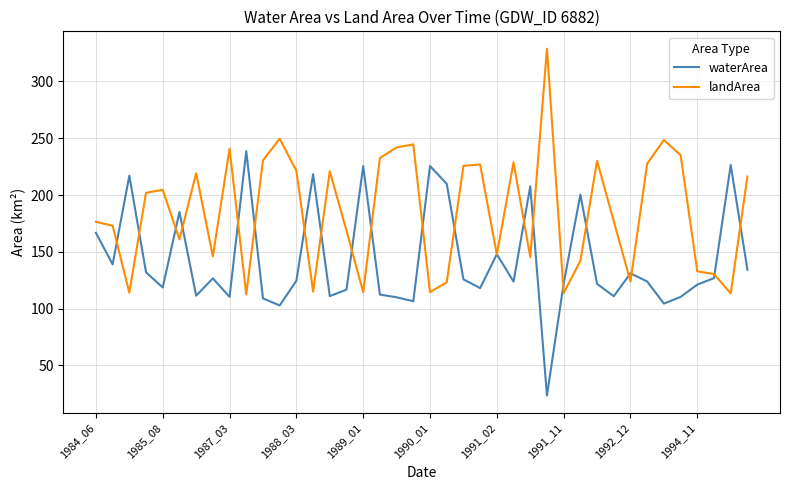

What is the greatest value displayed?

328.8